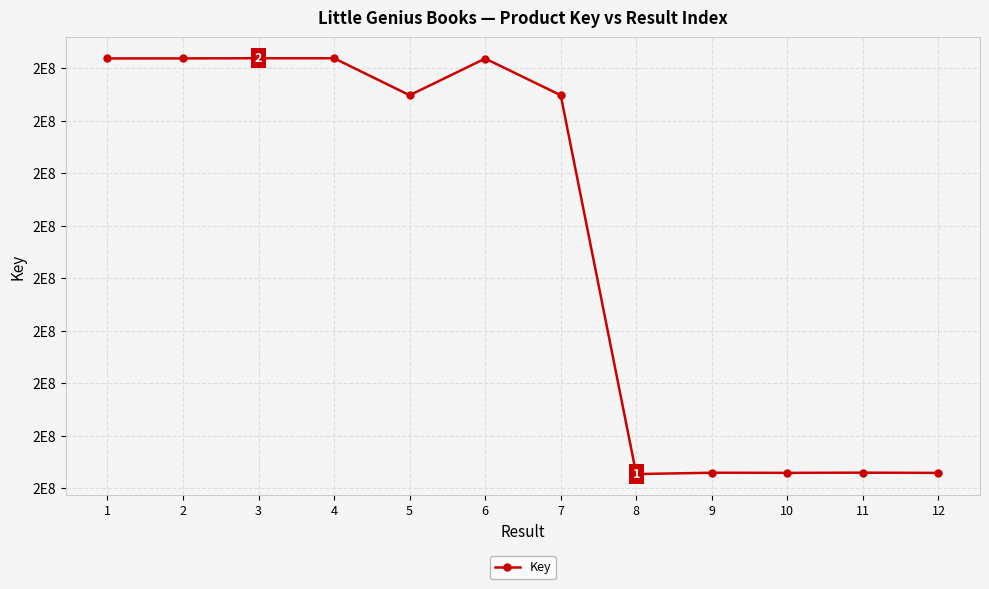

Does the chart have visible grid lines?

Yes